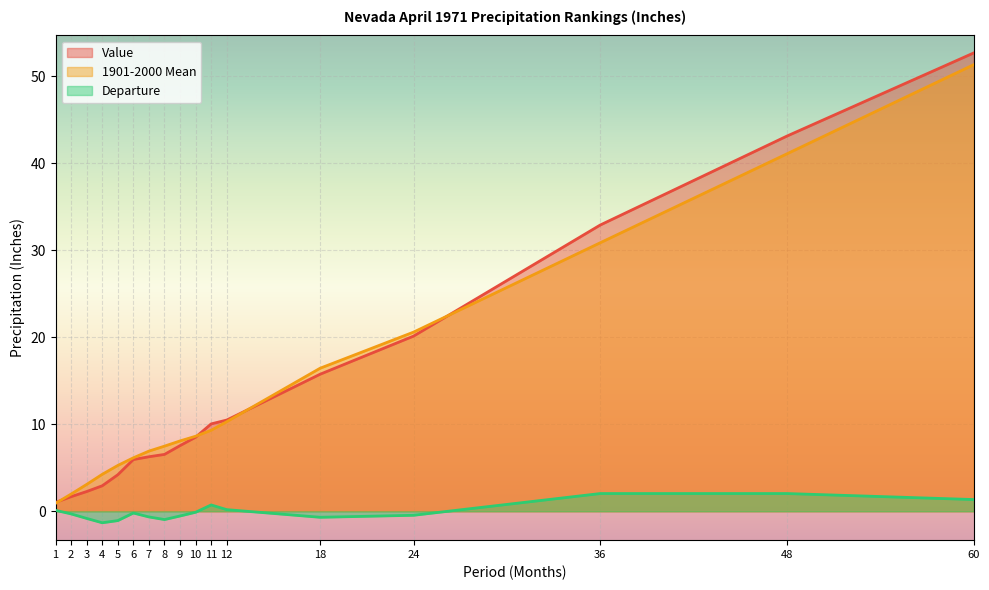

What is the value of the 1901-2000 Mean point at the 7th from the left?

6.9